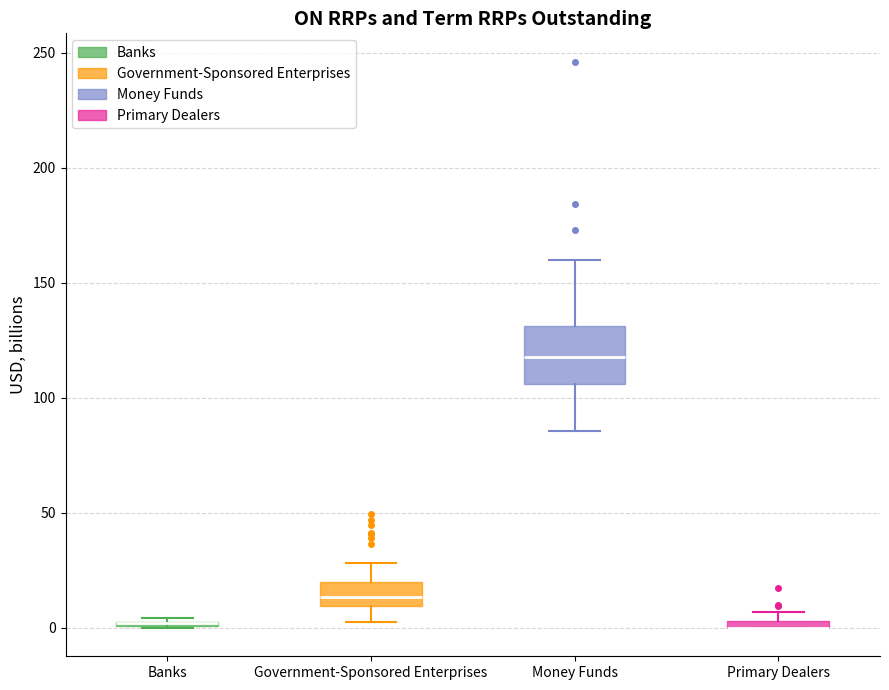

Which box is the tallest, from its lower edge to its upper edge?

Money Funds